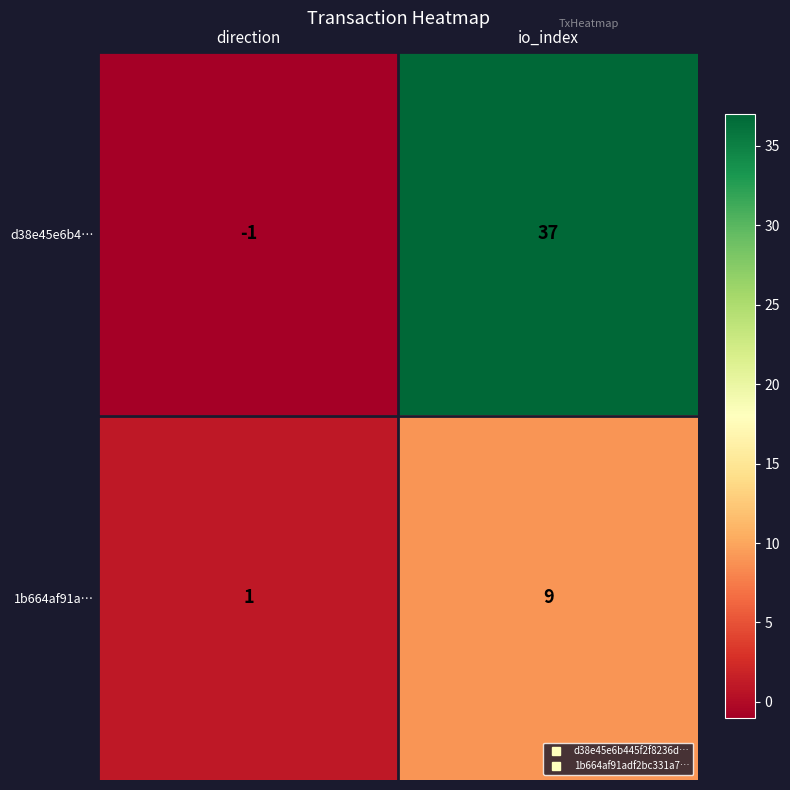

What is the spread (max minus min) of values at io_index?

28